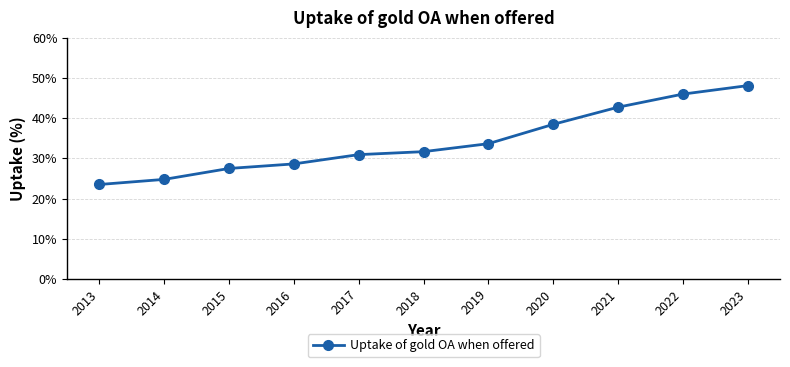

The chart shows a value of 14.2 at 2015. True or false?

False